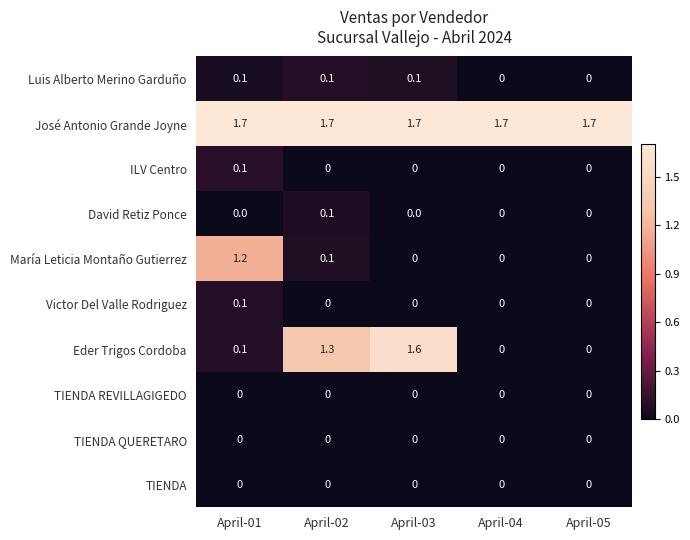

What is the spread (max minus min) of values at April-02?

1.7